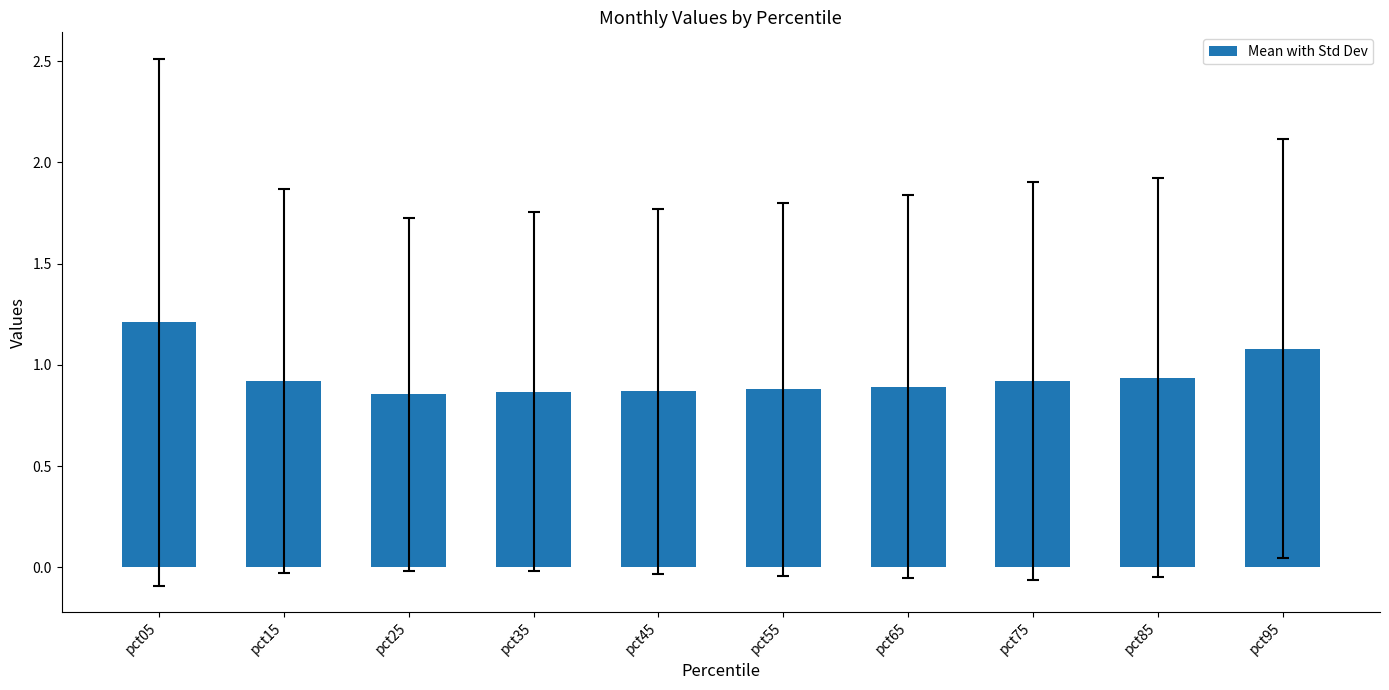

True or false: the data shows 1.6 at pct85.

False